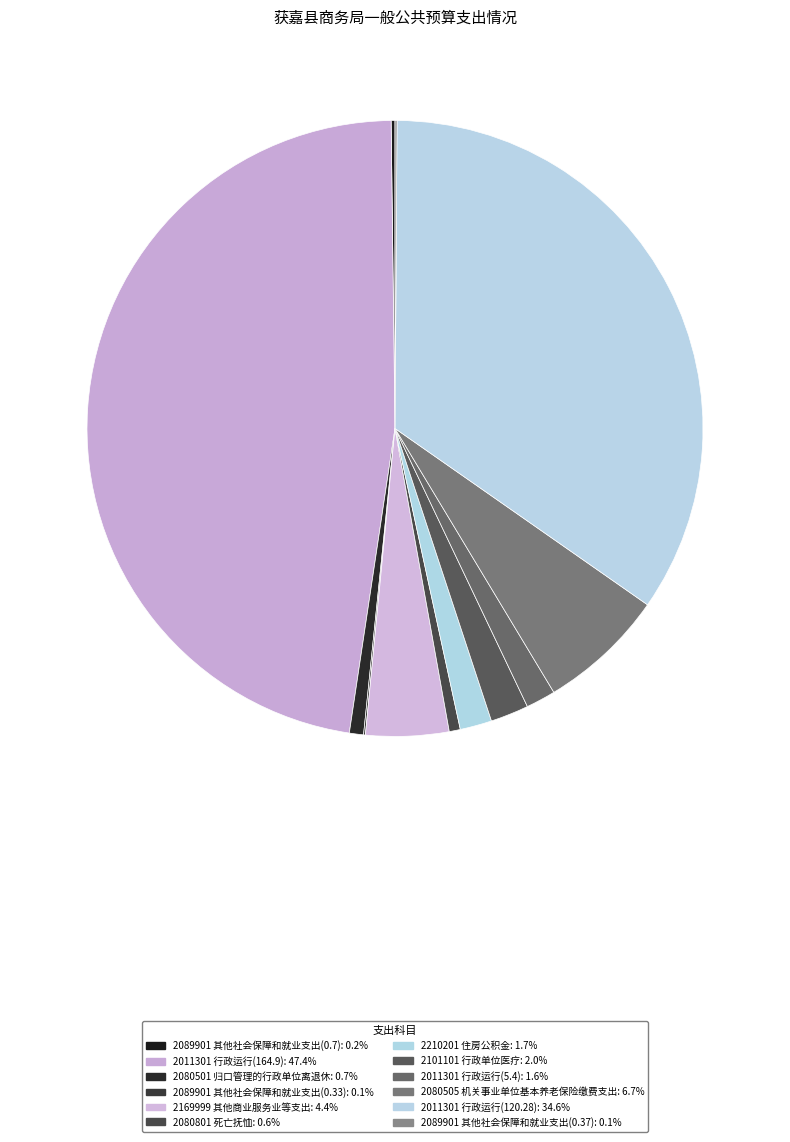

Which has a higher value, 2169999 其他商业服务业等支出 or 2089901 其他社会保障和就业支出(0.7)?

2169999 其他商业服务业等支出